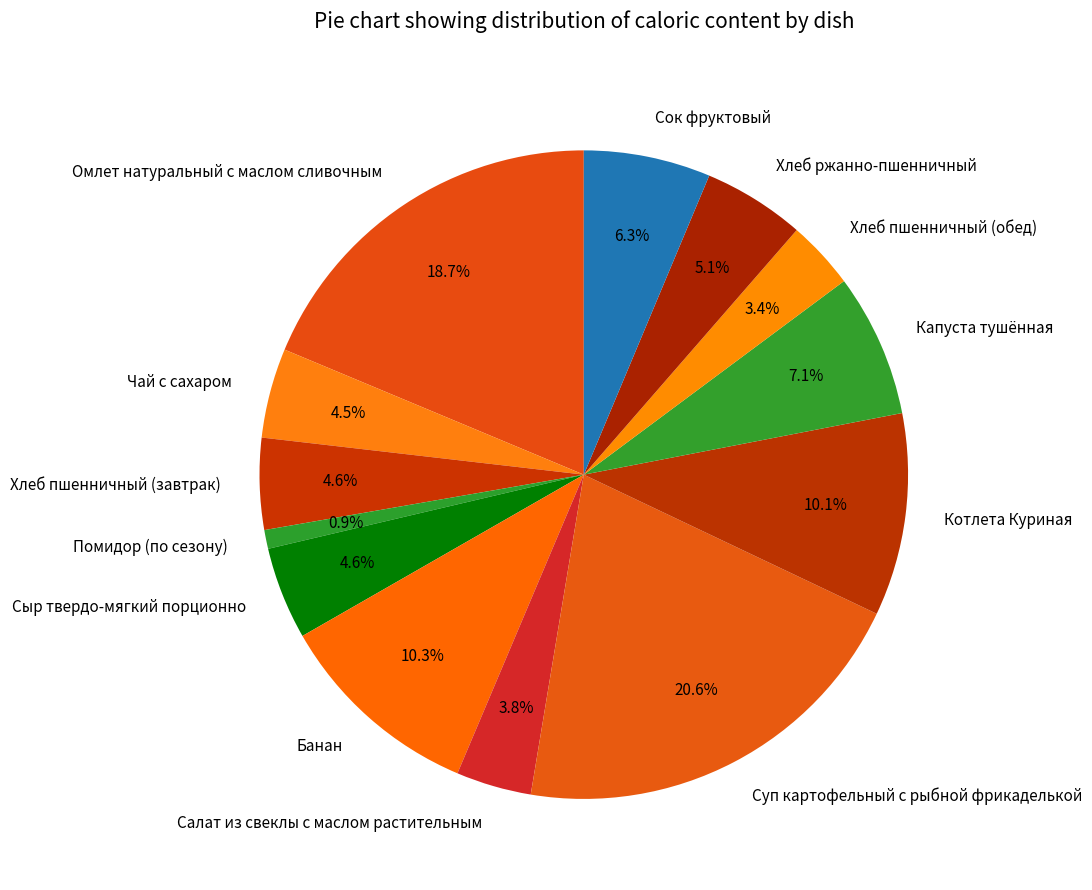

To the nearest percent, what portion does Хлеб пшенничный (завтрак) represent?

5%